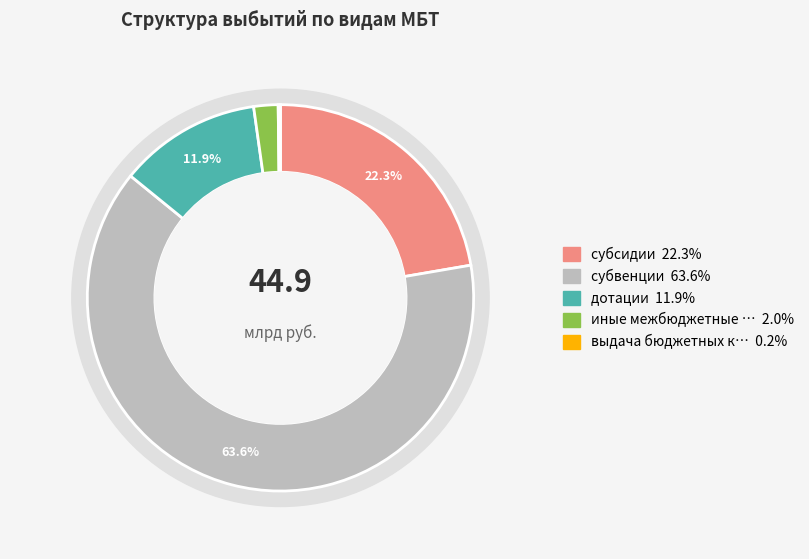

What is the change in value from дотации to иные межбюджетные трансферты?

-4430915032.3